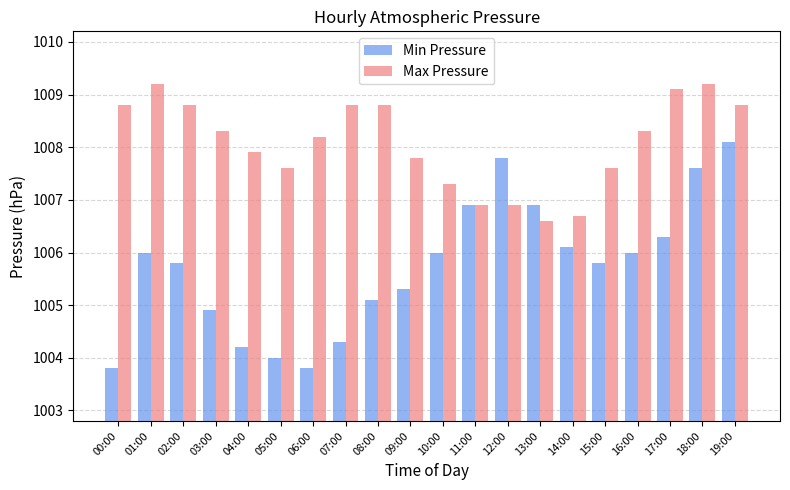

What is the highest value of the Min Pressure series?

1008.1